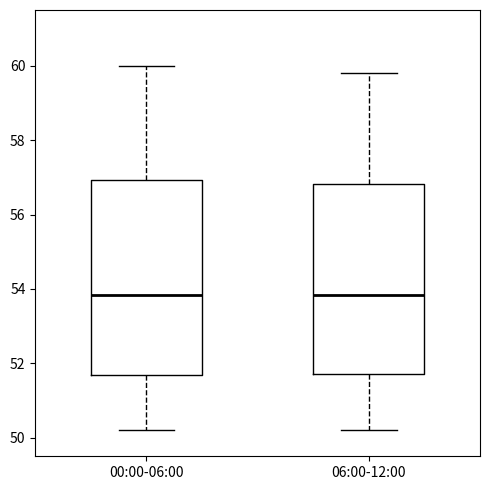

Reading left to right, read every box against the y-axis: the position of its median line, the range the box covers, and the ends of its whiskers. The values are not printed on the chart, so give them approximately, as read against the axis.

00:00-06:00: median 53.8, box 51.6 to 57.0, whiskers 50.2 to 60.0
06:00-12:00: median 53.8, box 51.8 to 56.8, whiskers 50.2 to 59.8